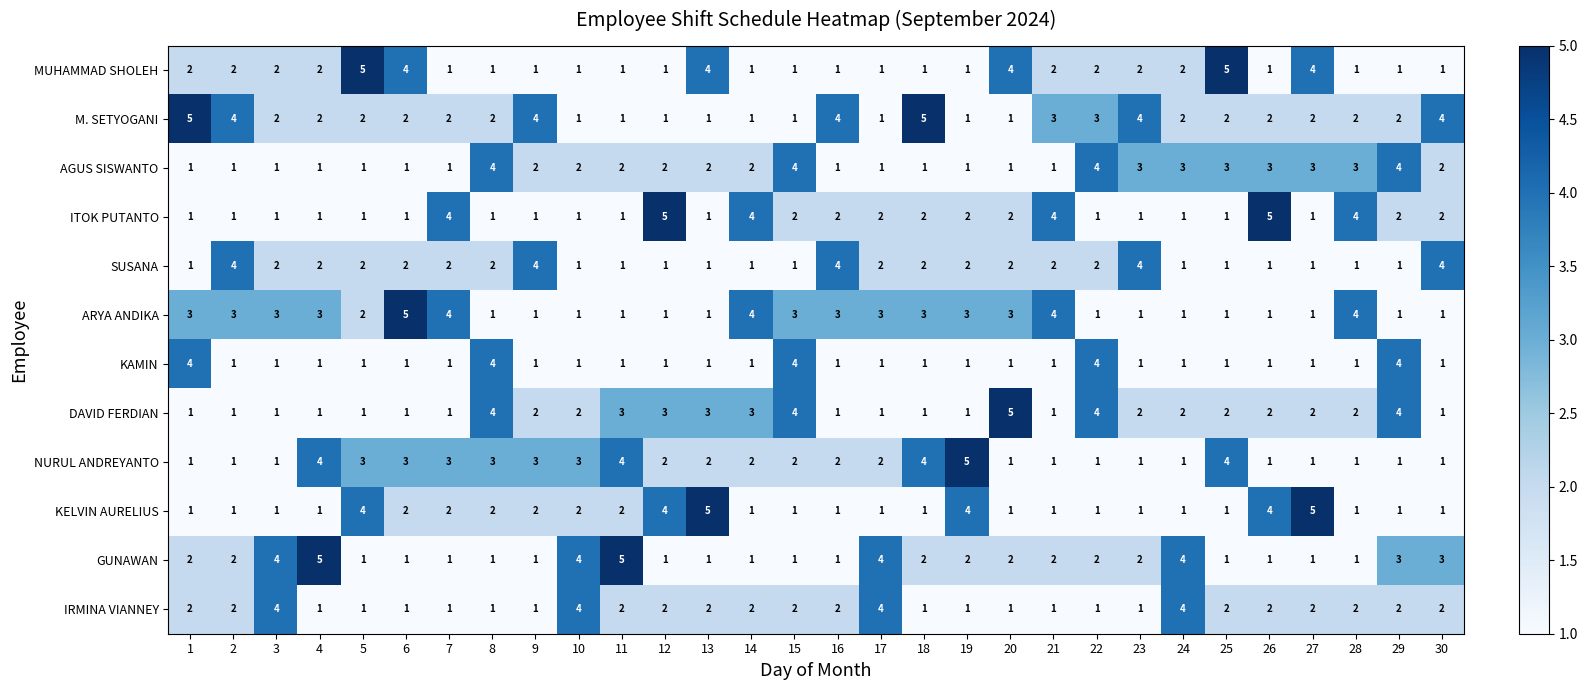

Which series has the largest total across all categories?

M. SETYOGANI